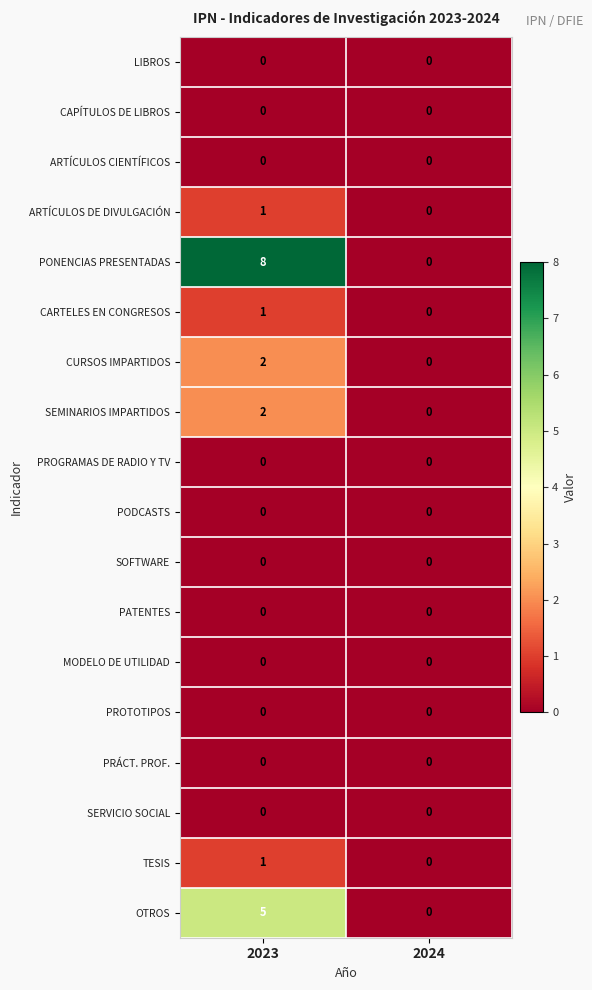

Which series has the largest total across all categories?

PONENCIAS PRESENTADAS